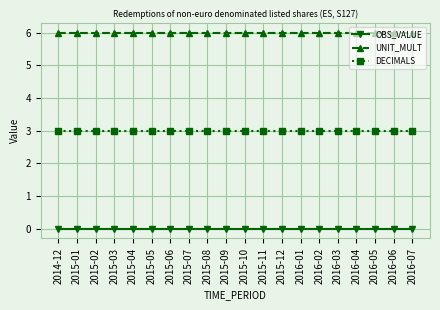

Is it true that DECIMALS equals 3 at 2016-01?

True